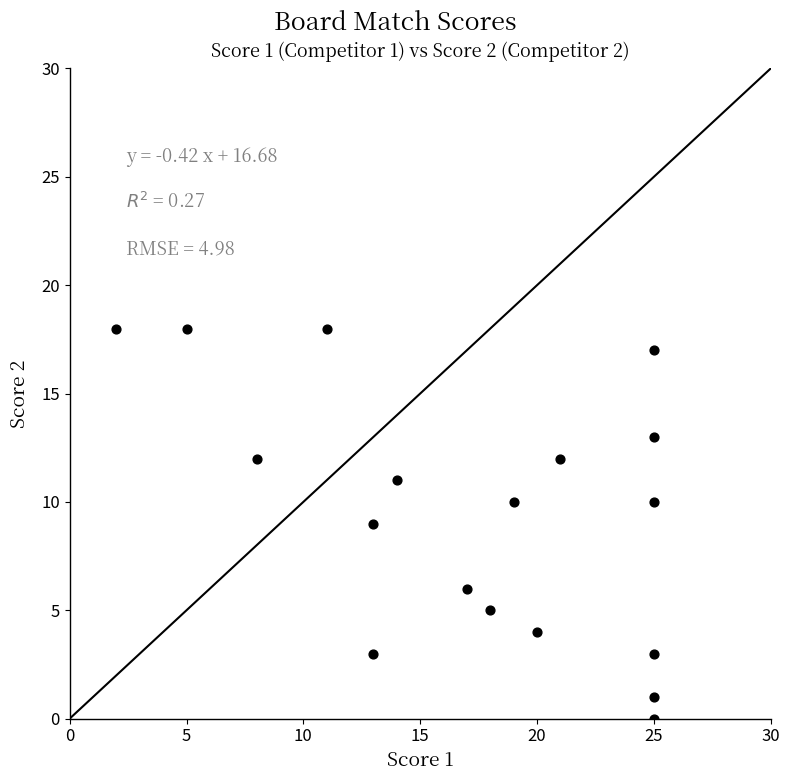

What is the range of X values (max minus min)?

23